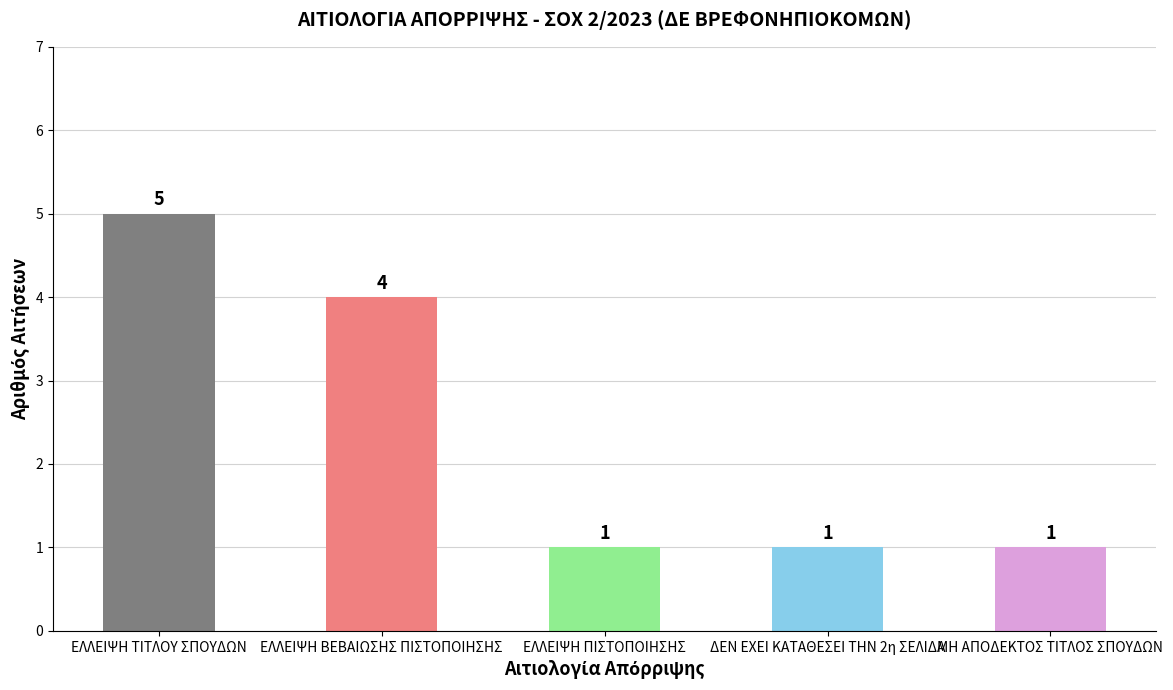

Reading left to right, transcribe all the data shown in this chart.

ΕΛΛΕΙΨΗ ΤΙΤΛΟΥ ΣΠΟΥΔΩΝ=5	ΕΛΛΕΙΨΗ ΒΕΒΑΙΩΣΗΣ ΠΙΣΤΟΠΟΙΗΣΗΣ=4	ΕΛΛΕΙΨΗ ΠΙΣΤΟΠΟΙΗΣΗΣ=1	ΔΕΝ ΕΧΕΙ ΚΑΤΑΘΕΣΕΙ ΤΗΝ 2η ΣΕΛΙΔΑ=1	ΜΗ ΑΠΟΔΕΚΤΟΣ ΤΙΤΛΟΣ ΣΠΟΥΔΩΝ=1